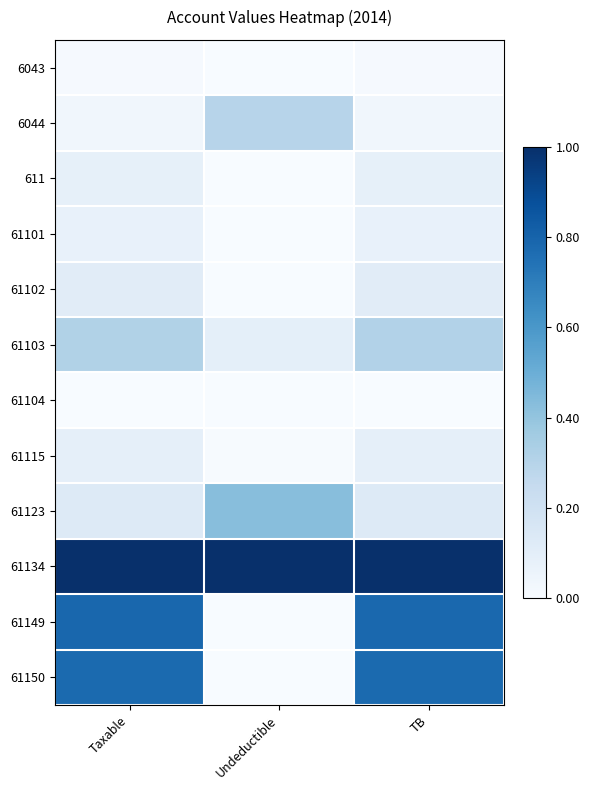

How many series are shown in this chart?

12